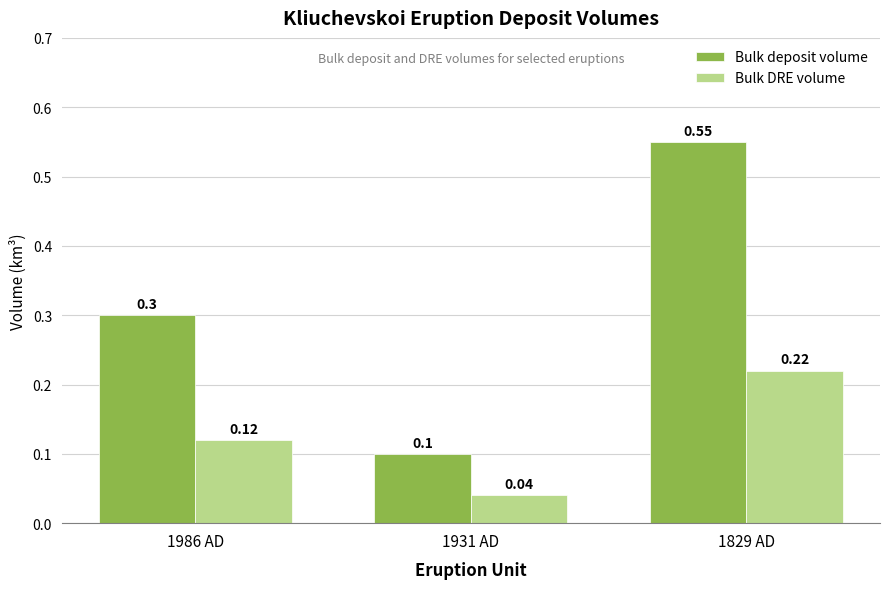

Rank the series by their maximum value, from highest to lowest.

Bulk deposit volume, Bulk DRE volume